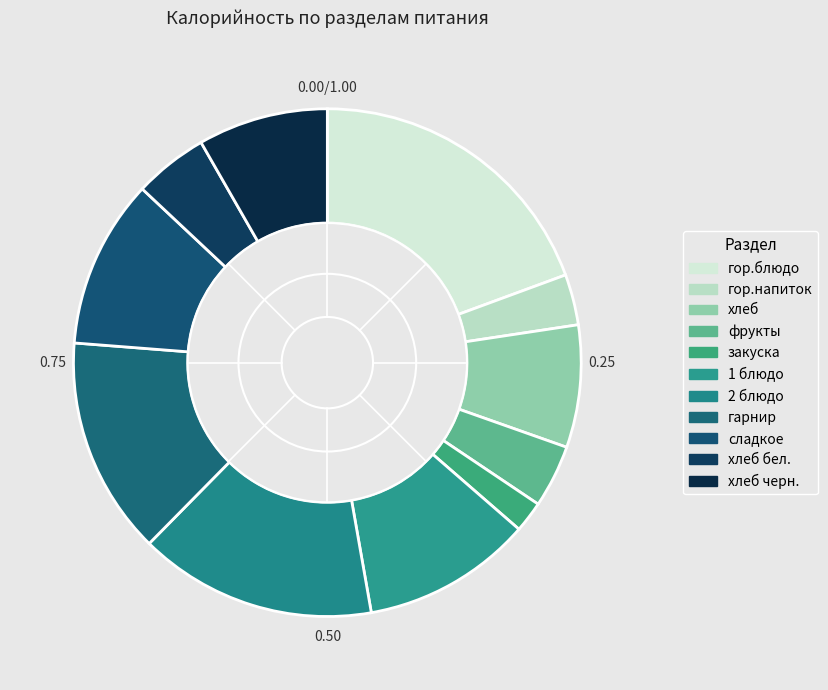

How many slices are in this pie chart?

11